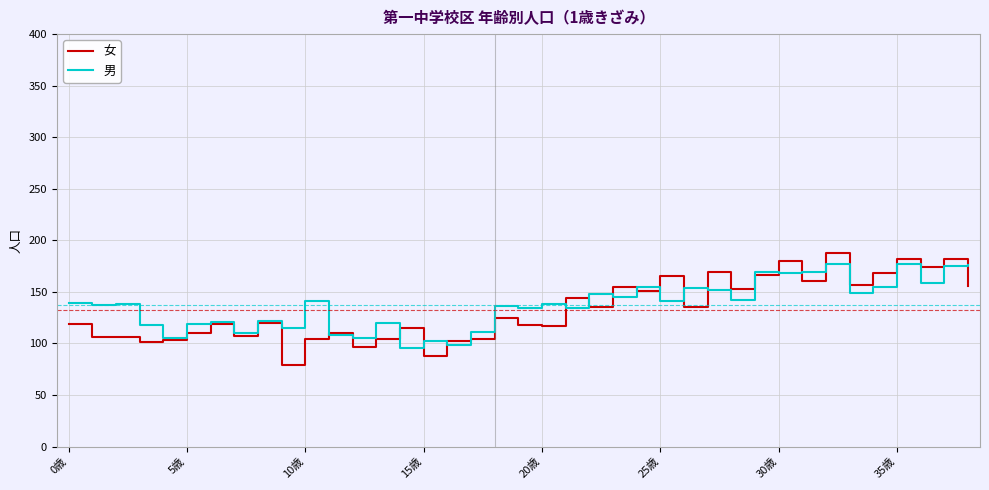

Which series has the largest range (max minus min)?

女